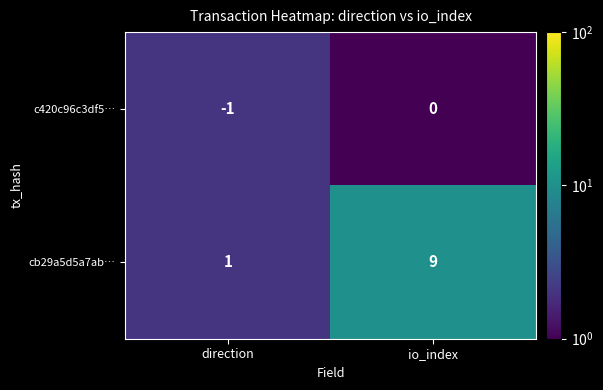

Which category has the highest value in the c420c96c3df5… series?

io_index